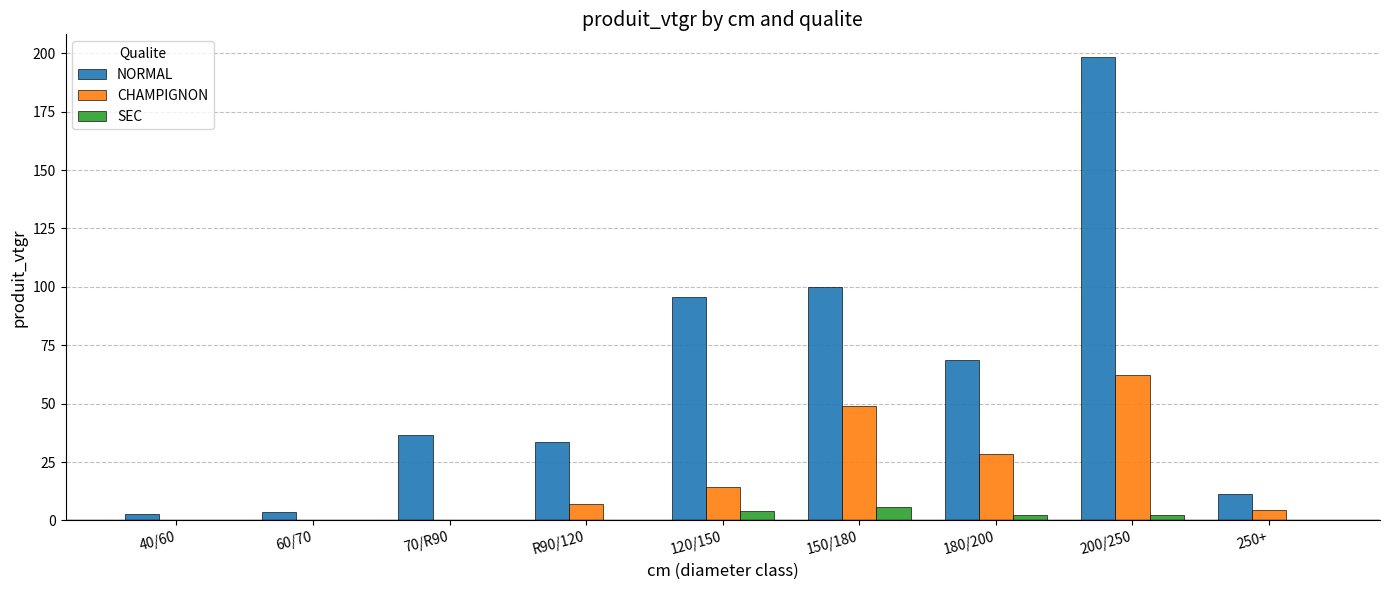

What is the total value across all series at 150/180?

154.7